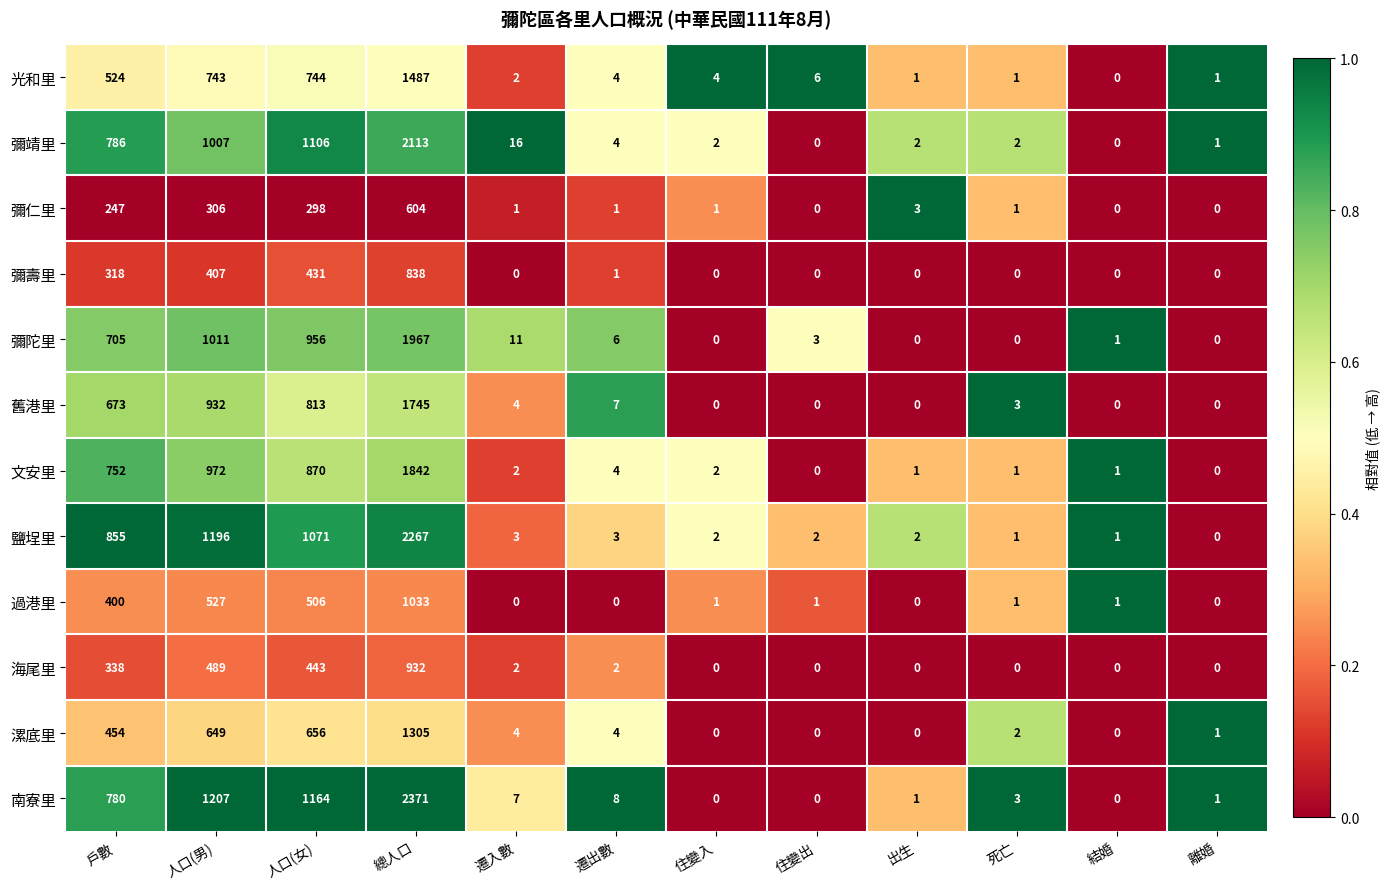

Which label corresponds to the largest value in the chart?

總人口